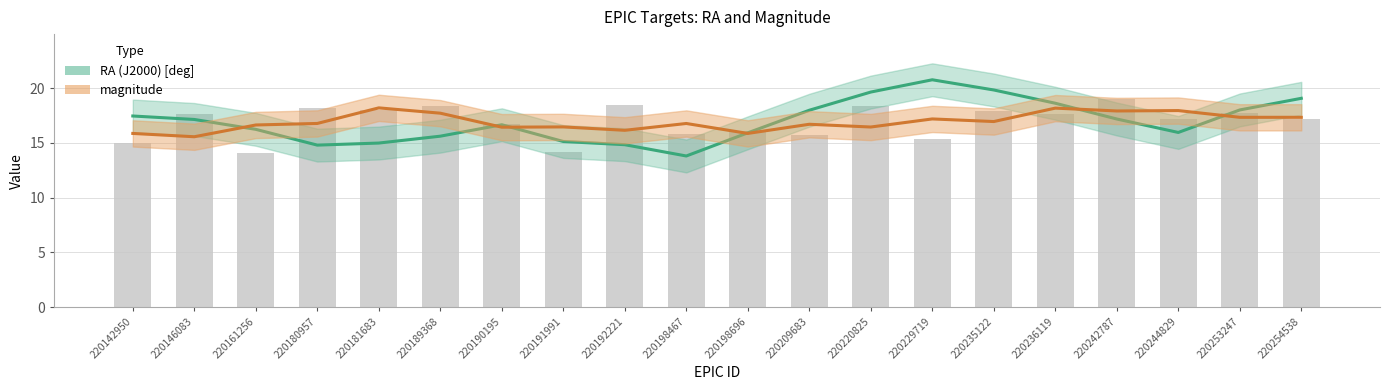

How many data points are less than 17?

8